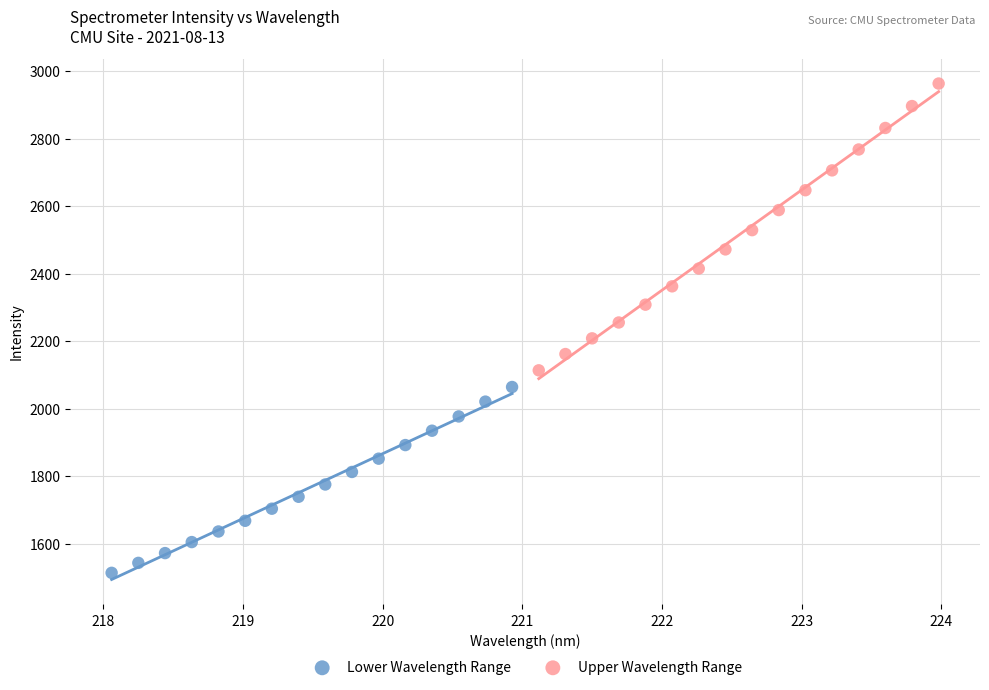

Which series has the largest Y range (max minus min)?

Upper Wavelength Range